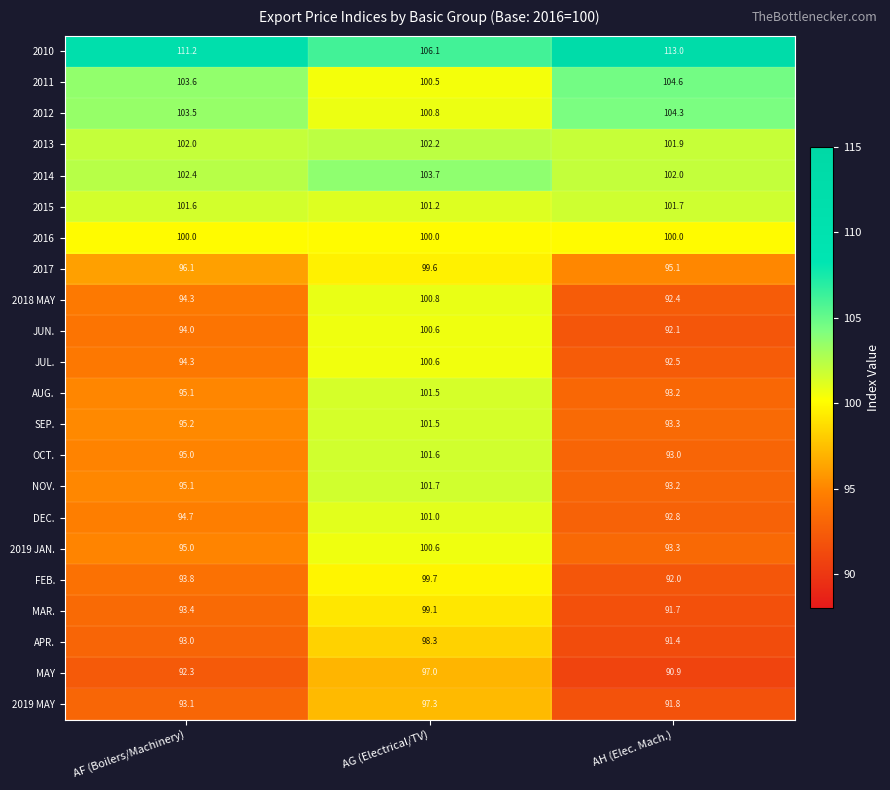

What is the average value of the 2019 MAY series?

94.1